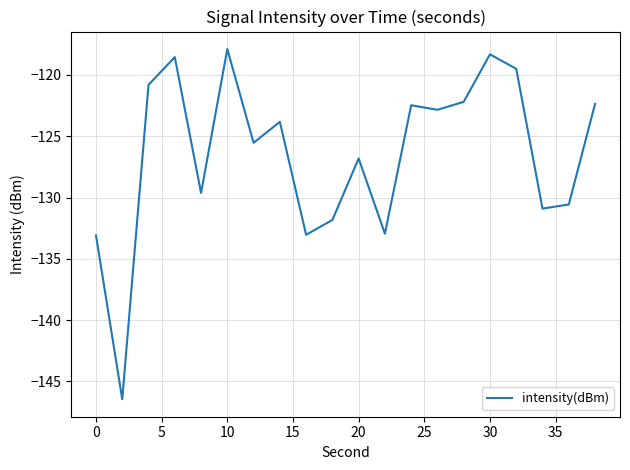

What is the sum of all values?

-2529.5